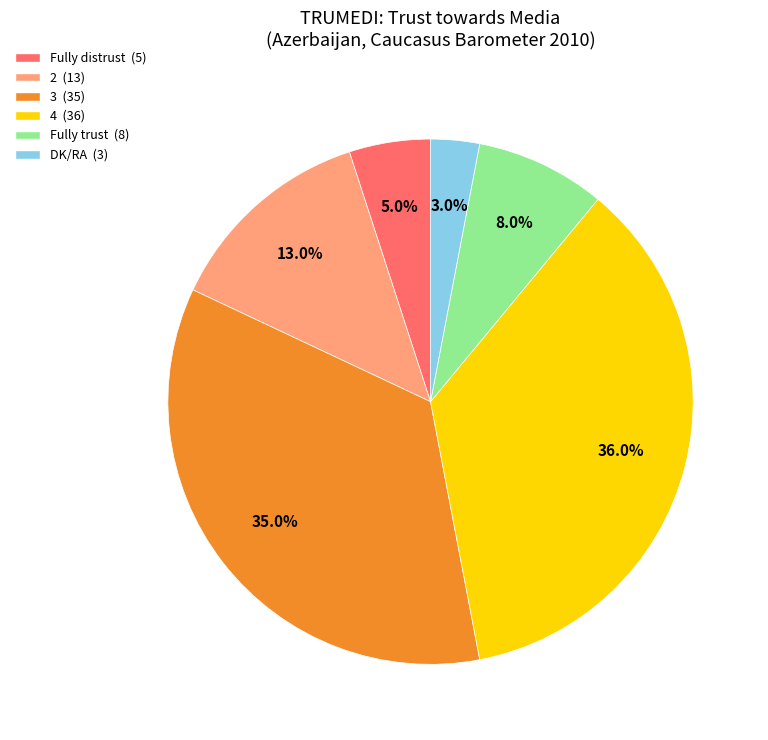

Which slice is the largest?

4